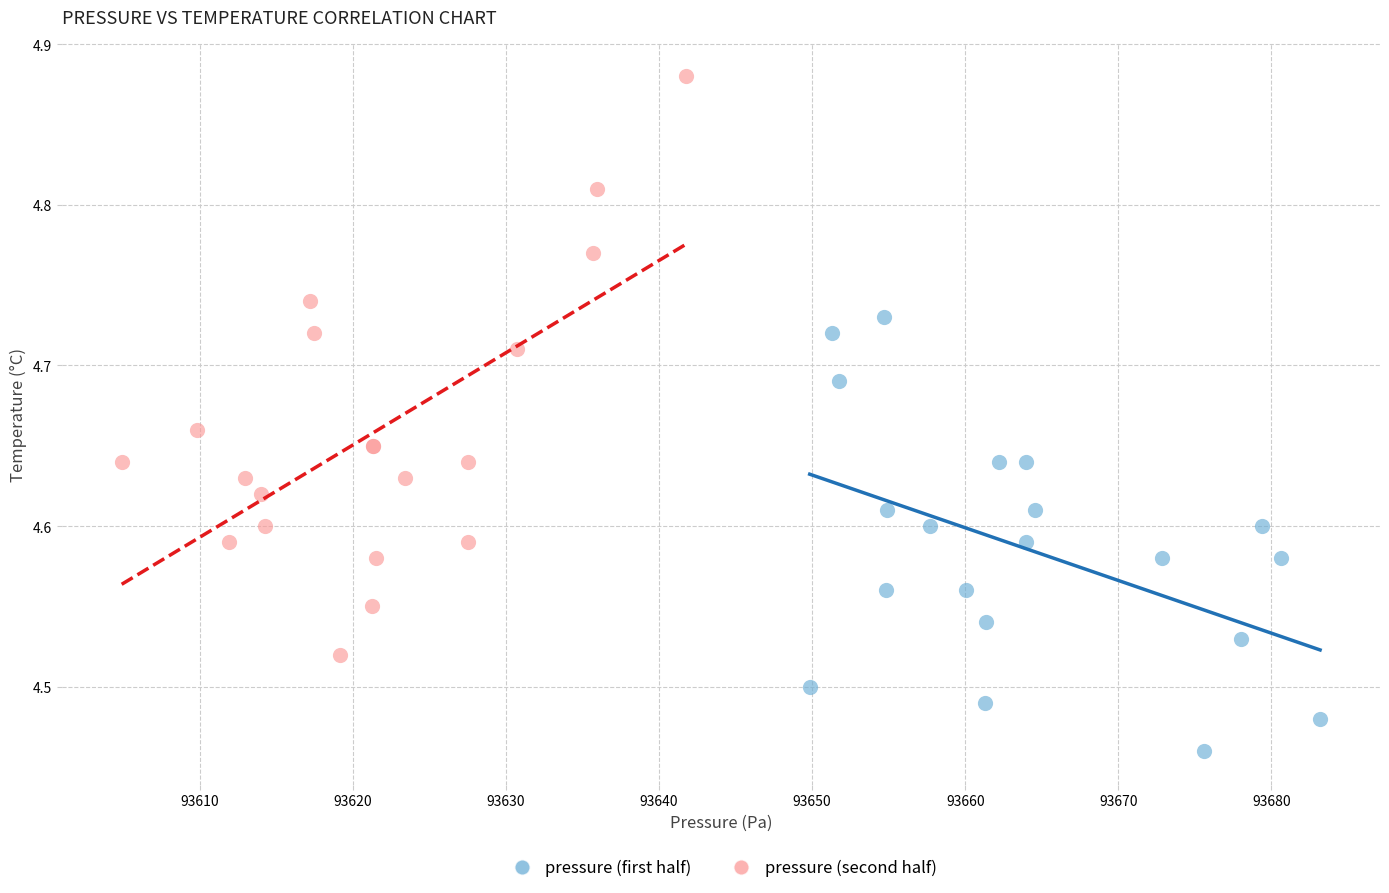

Which series contains the lowest Y value?

pressure (first half)